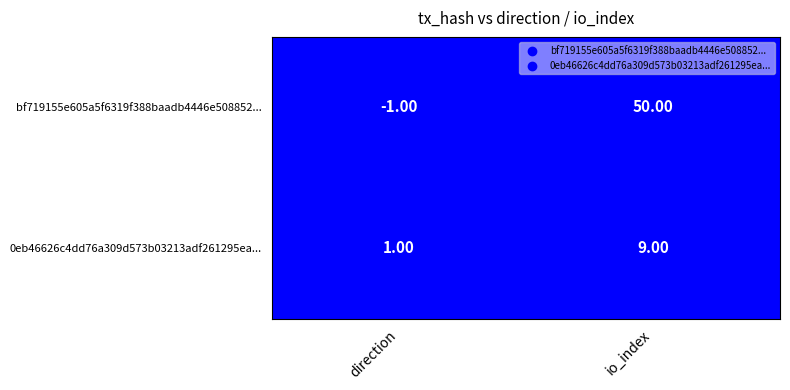

List the series in order of their peak value, highest first.

bf719155e605a5f6319f388baadb4446e508852, 0eb46626c4dd76a309d573b03213adf261295ea